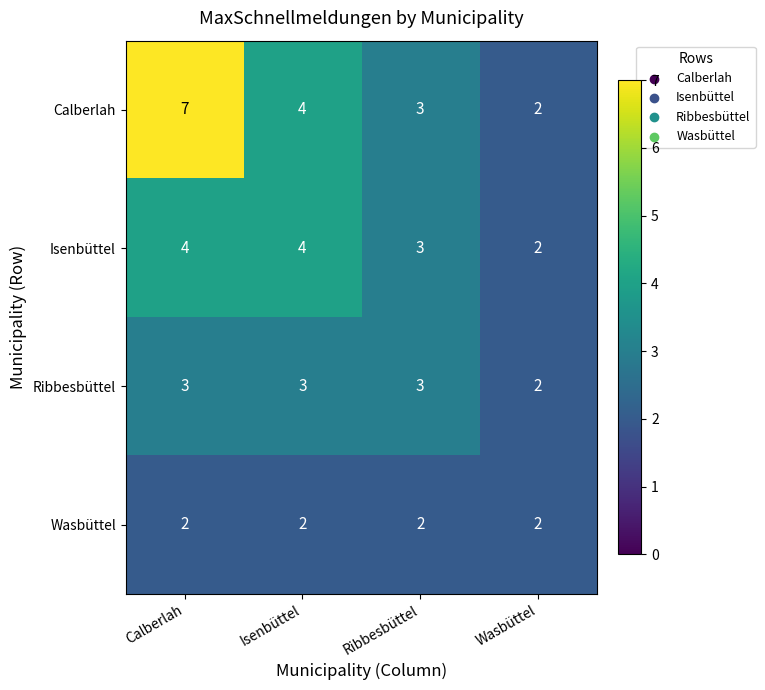

Rank the categories by Calberlah value from lowest to highest.

Wasbüttel, Ribbesbüttel, Isenbüttel, Calberlah